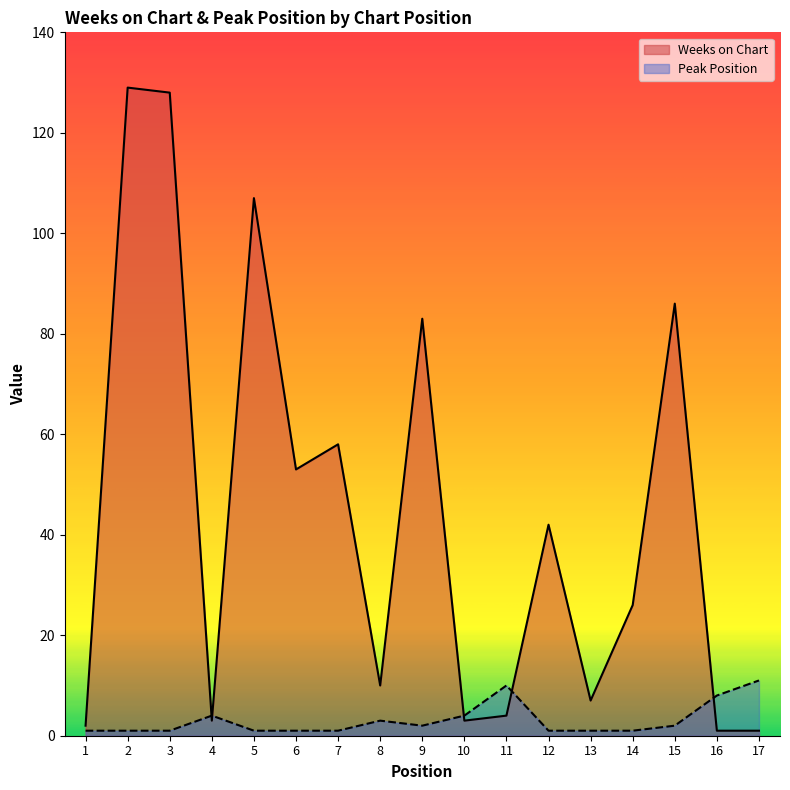

What is the total value across all series at 1?

3